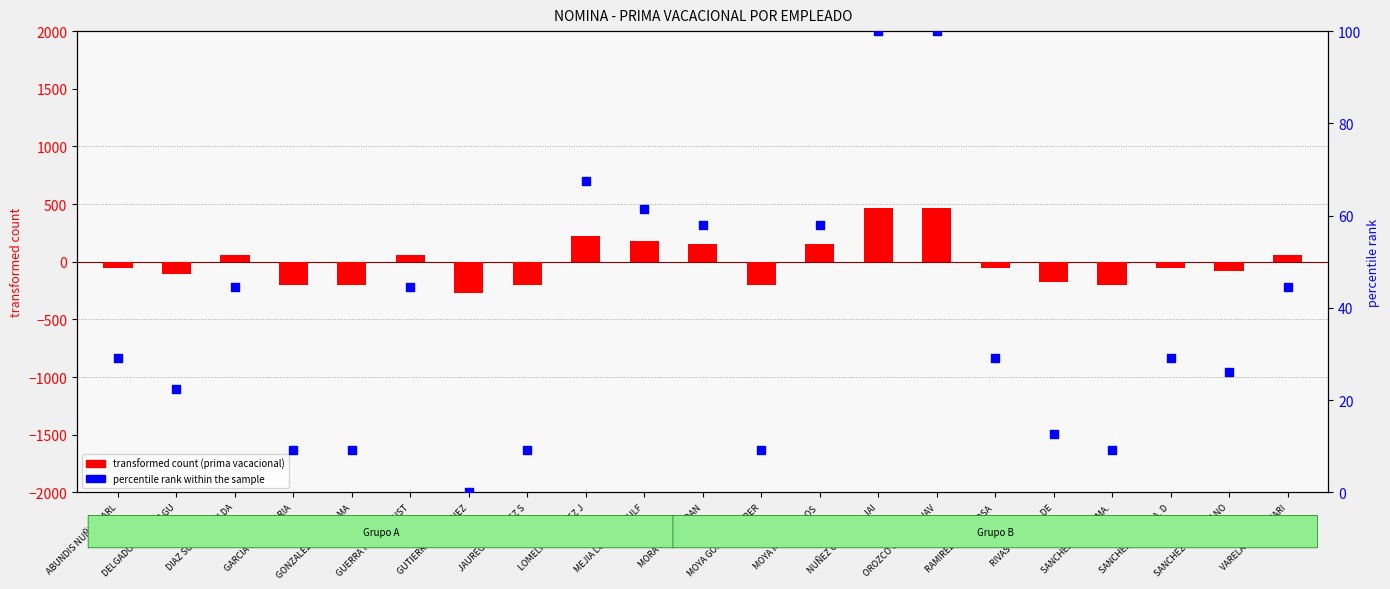

What are all the series names shown in the legend?

transformed count (prima vacacional), percentile rank within the sample